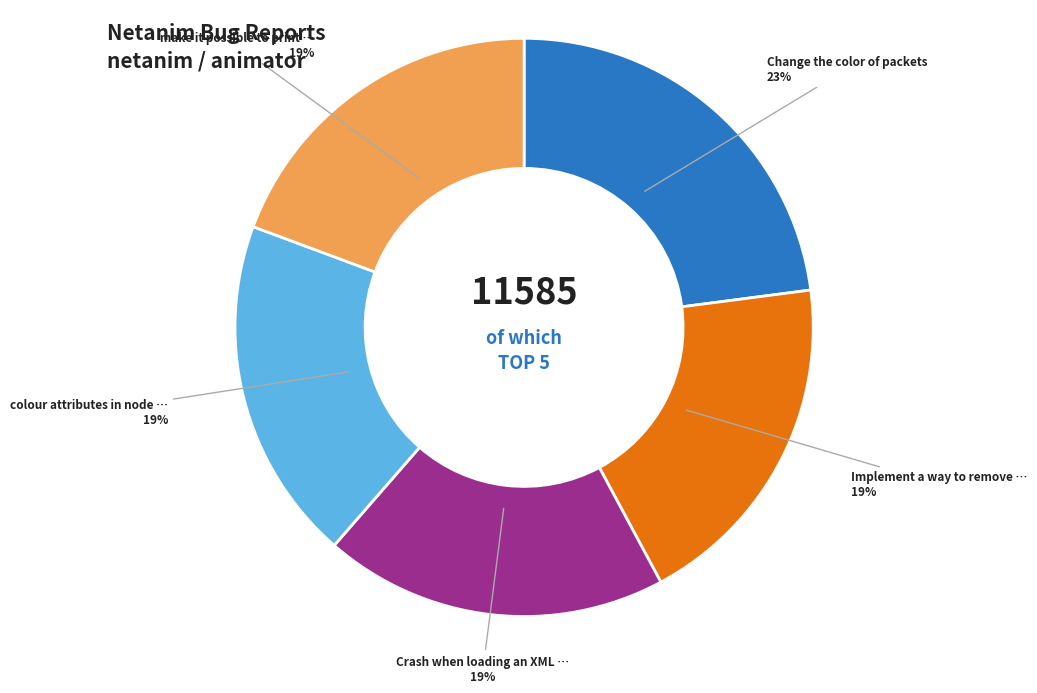

Does any single category account for the majority?

No